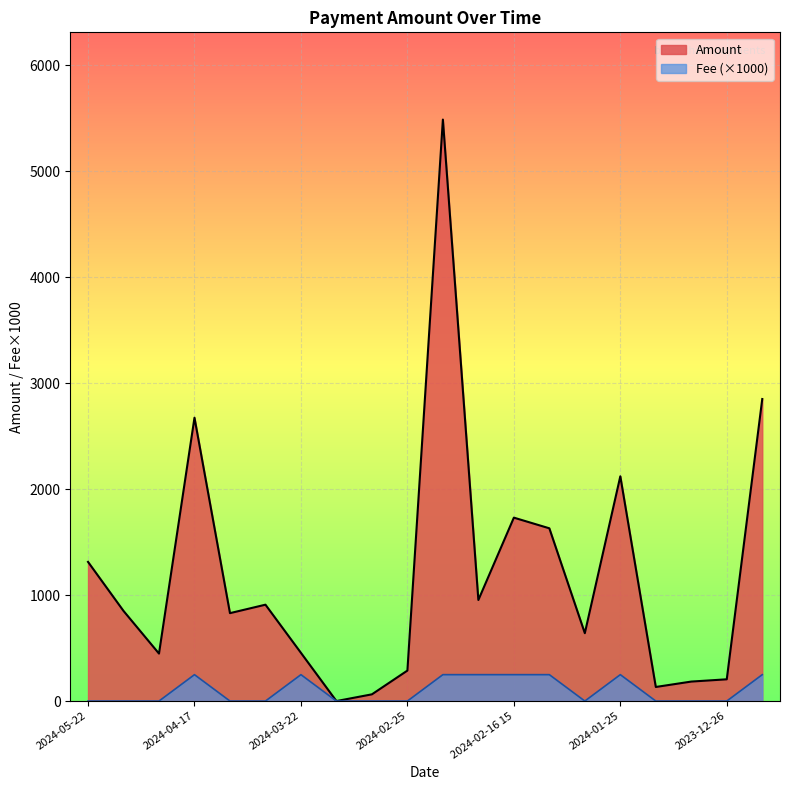

How many lines are shown in the chart?

2